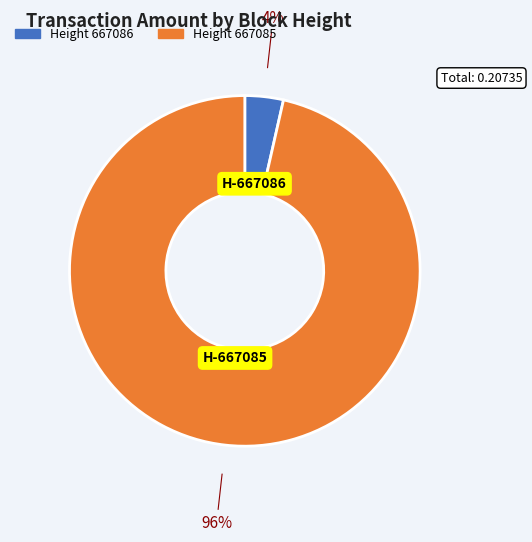

Is there a majority slice in this chart?

Yes